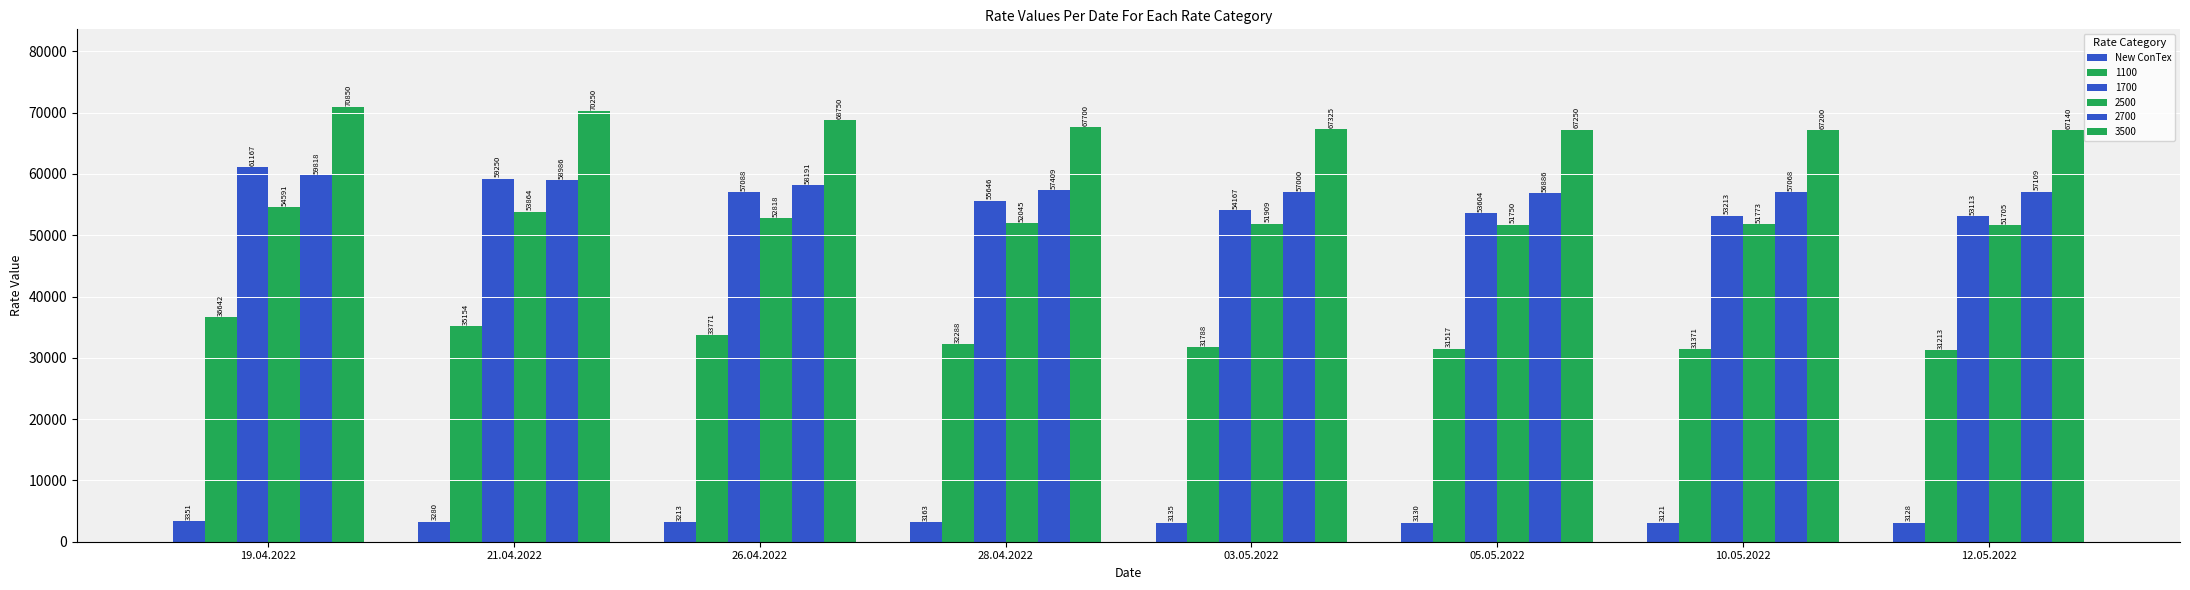

How many categories are shown in the chart?

8